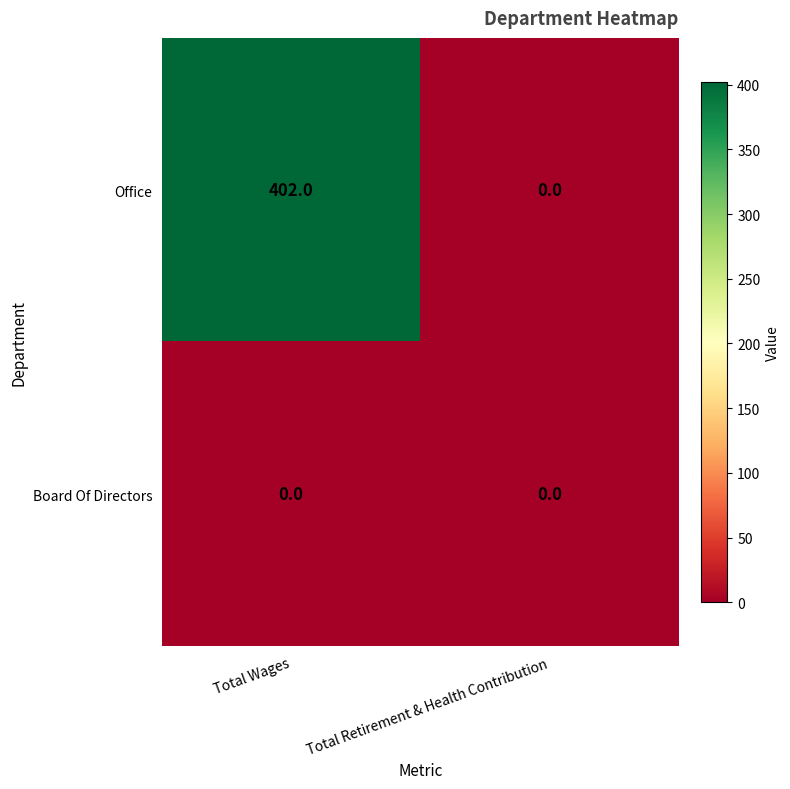

Reading left to right, transcribe all the data shown in this chart.

Office: Total Wages=402	Total Retirement & Health Contribution=0
Board Of Directors: Total Wages=0	Total Retirement & Health Contribution=0